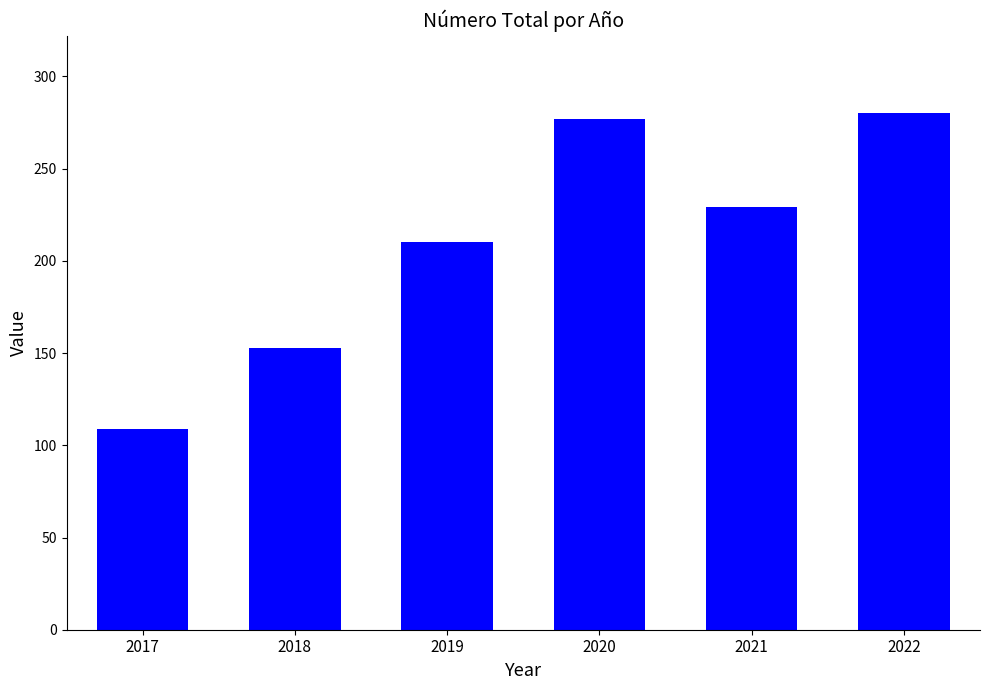

Rank the categories by value from lowest to highest.

2017, 2018, 2019, 2021, 2020, 2022